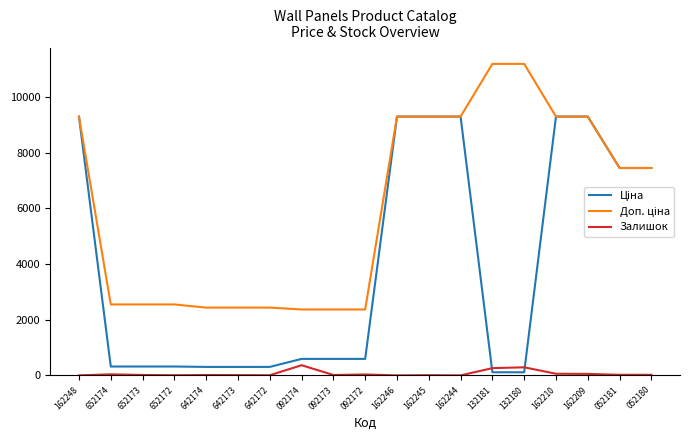

What is the maximum value shown in the chart?

11182.0